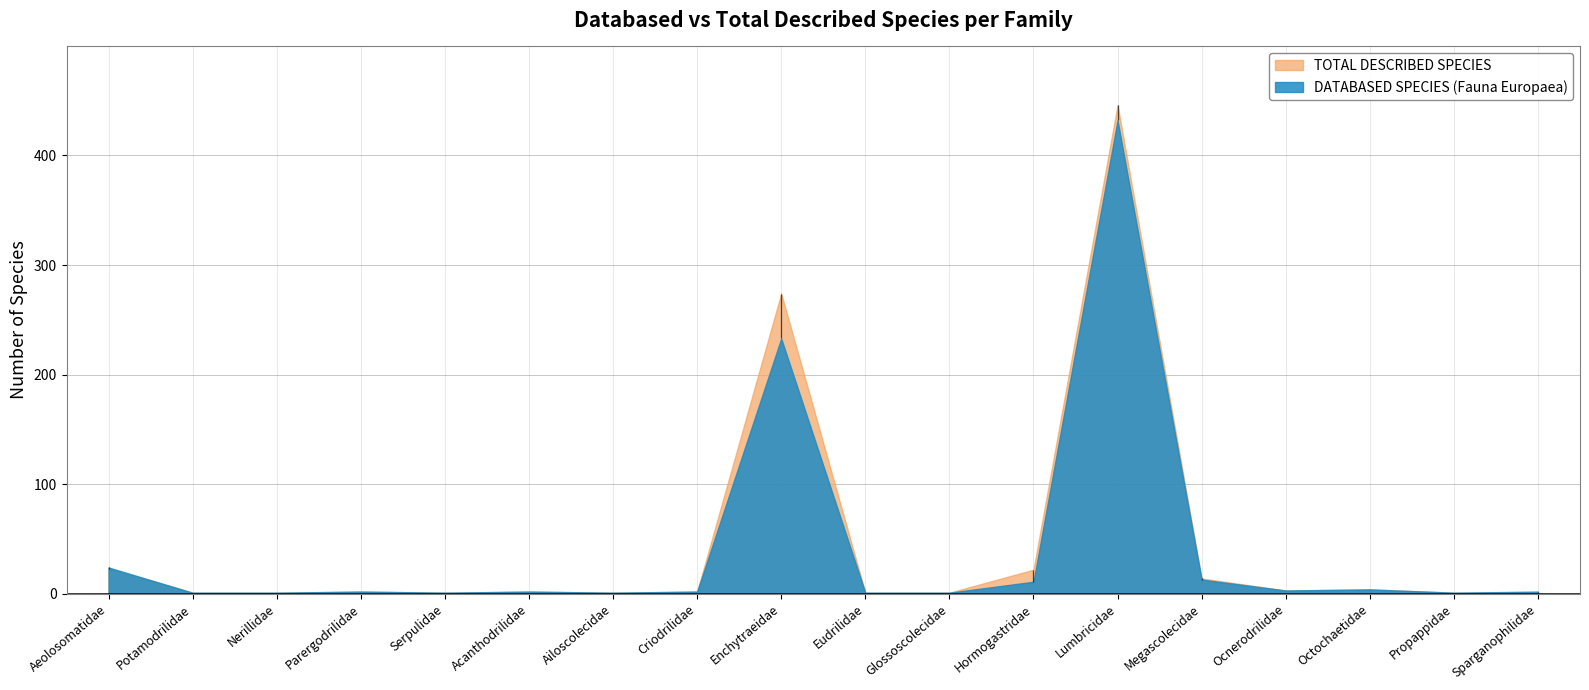

What is the difference between the maximum and minimum values in the TOTAL DESCRIBED SPECIES series?

445